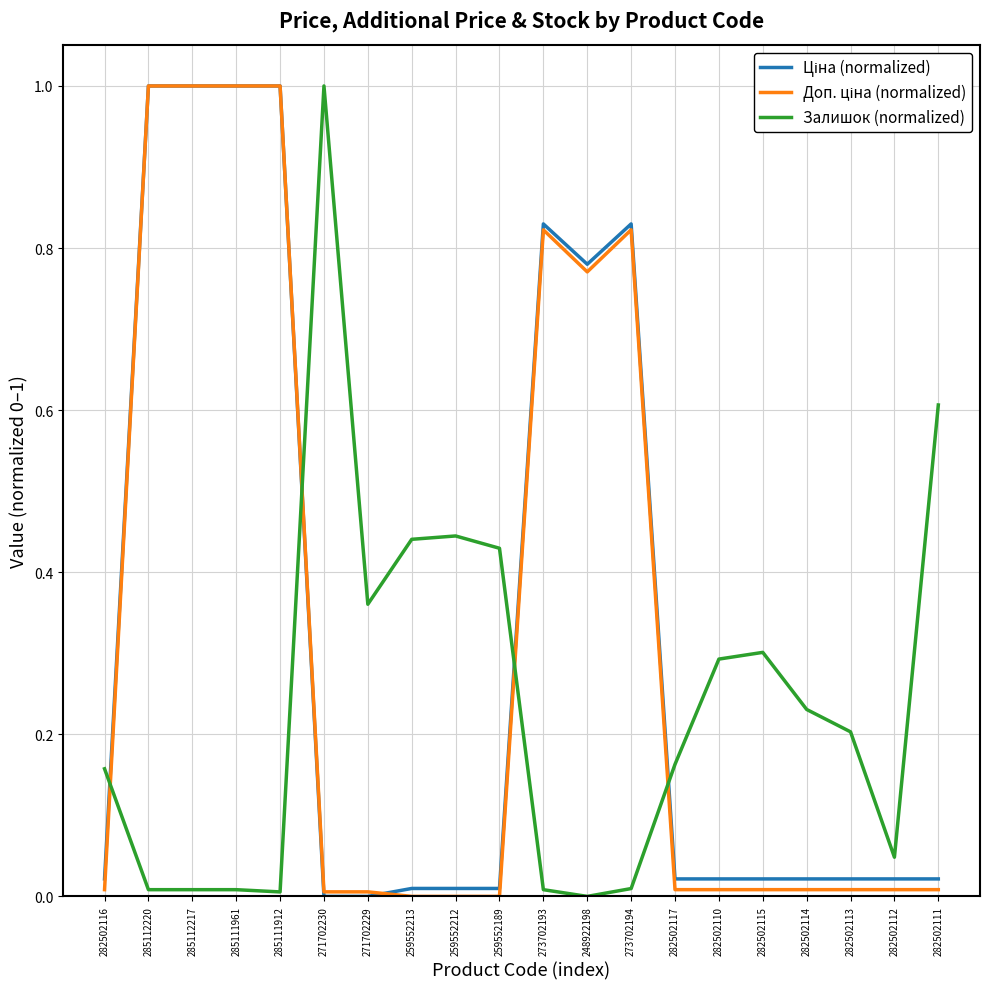

The Залишок (normalized) series shows 0.1 at 259552189. True or false?

False